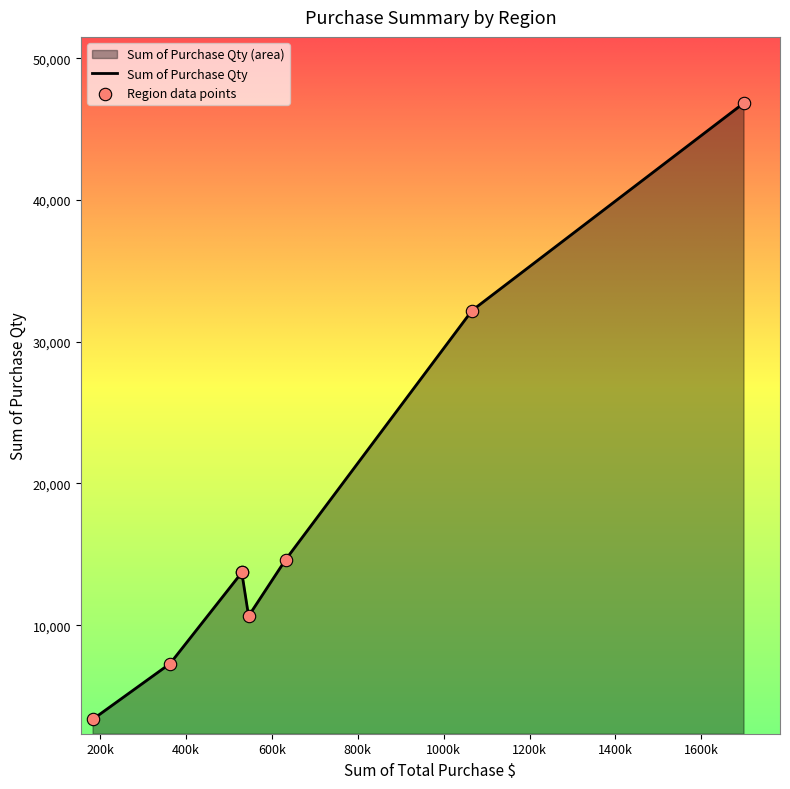

Which series reaches the maximum Y coordinate?

Sum of Purchase Qty